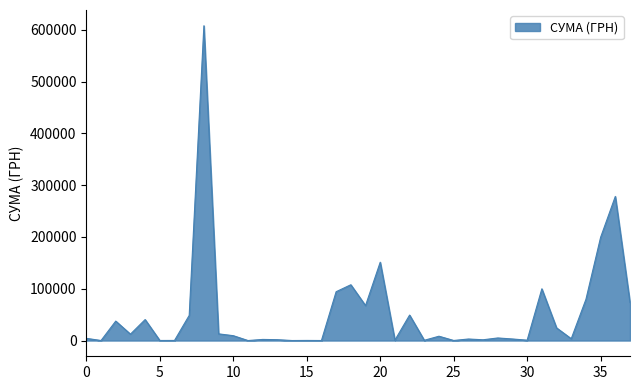

What is the difference between the maximum and minimum values?

608016.4